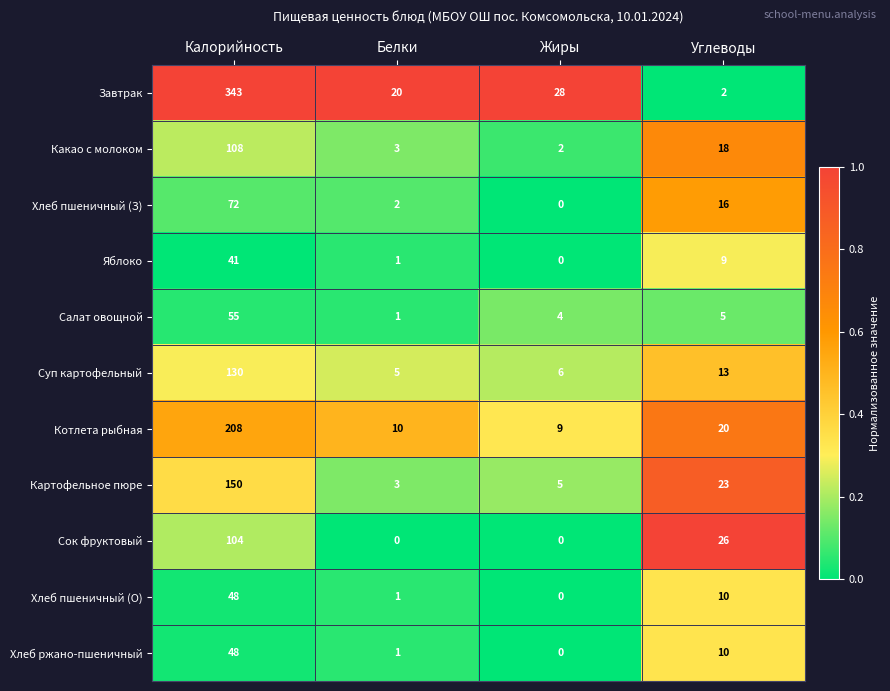

What is the maximum value for Хлеб пшеничный (З)?

72